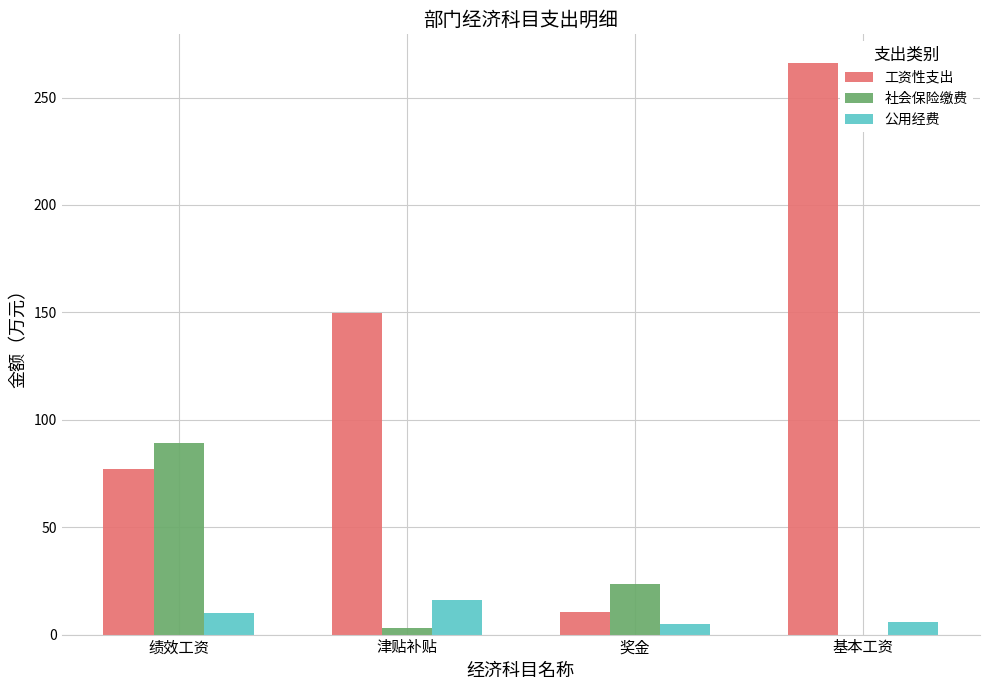

How many groups of bars are there?

4